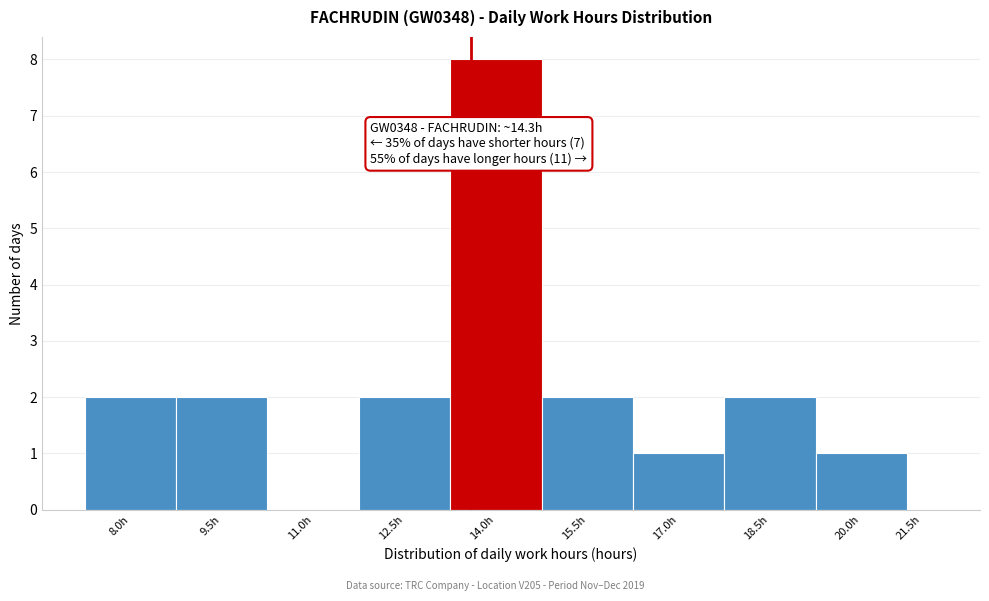

Reading left to right, transcribe all the data shown in this chart.

8.0h=2	9.5h=2	11.0h=0	12.5h=2	14.0h=8	15.5h=2	17.0h=1	18.5h=2	20.0h=1	21.5h=0